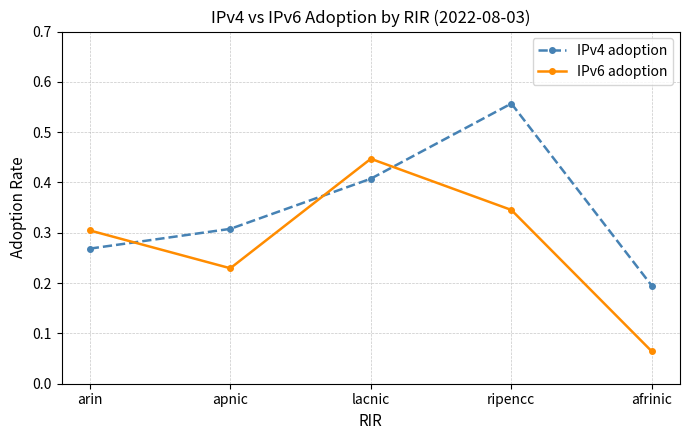

Rank the series at ripencc from highest to lowest value.

IPv4 adoption, IPv6 adoption